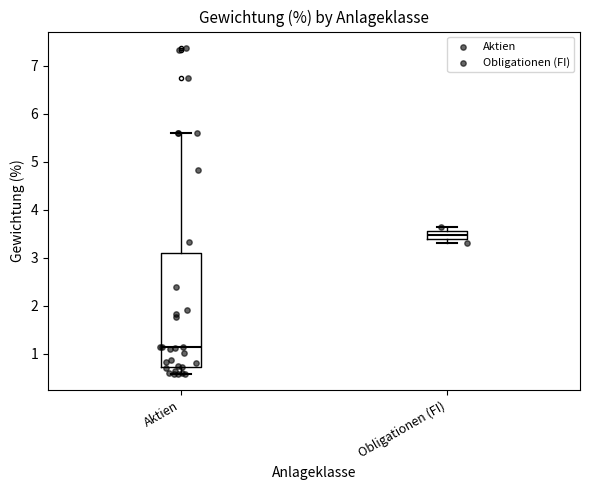

Which box has the lowest median line?

Aktien